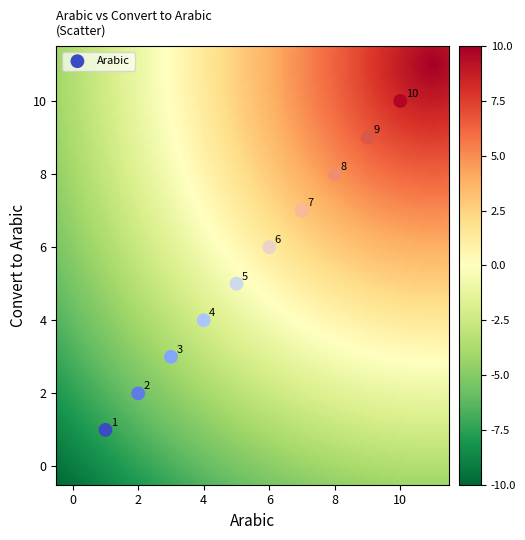

What Y value in the scatter plot is closest to 5?

5